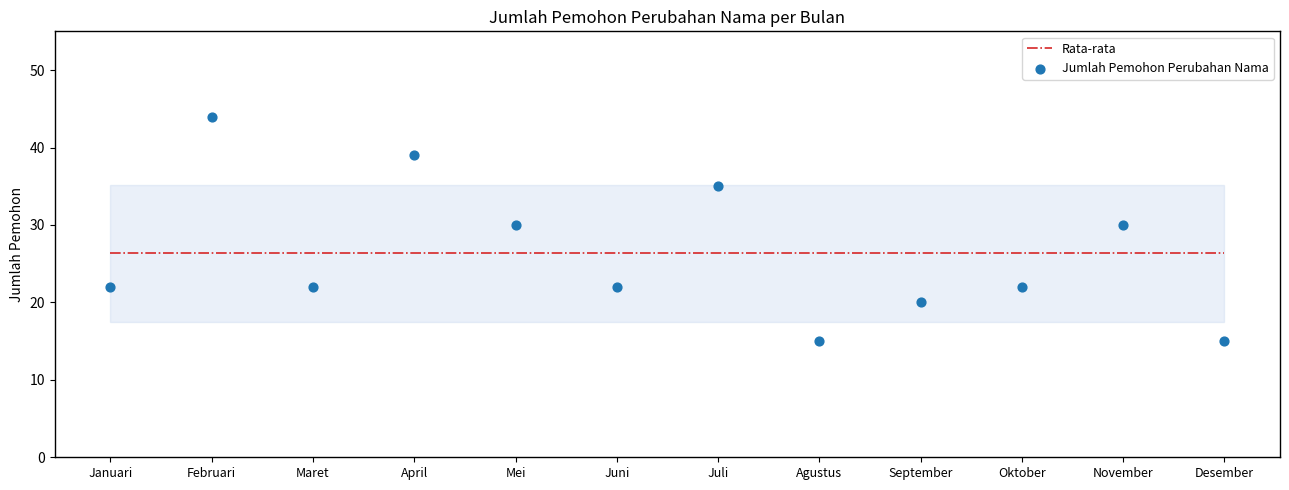

At which category is the sum across all series the highest?

Februari